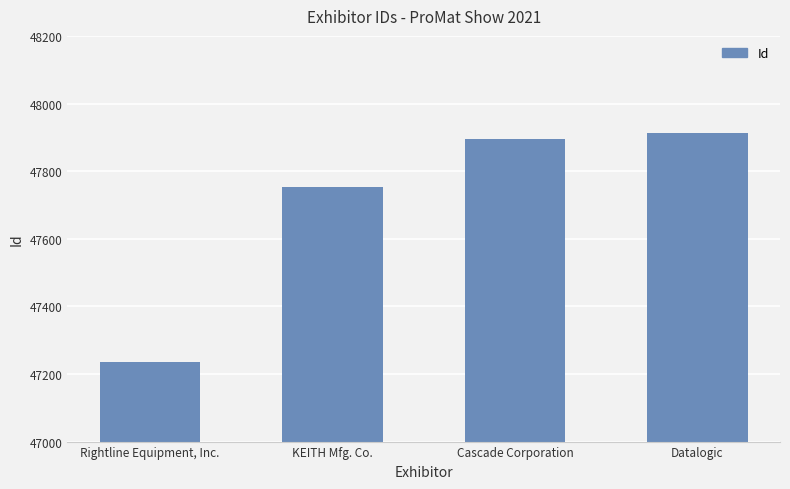

What is the difference between the maximum and second lowest values?

161